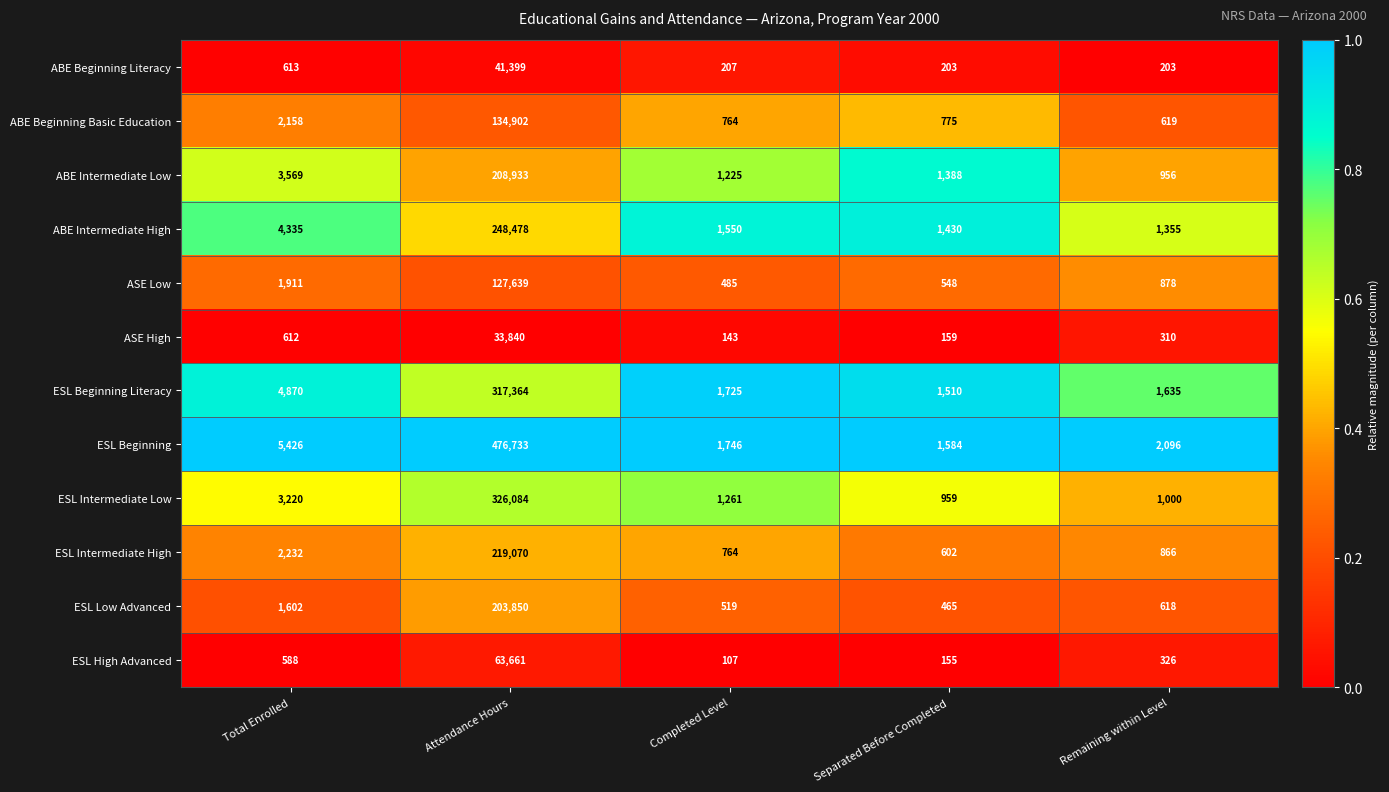

At which category is the sum across all series the highest?

Attendance Hours